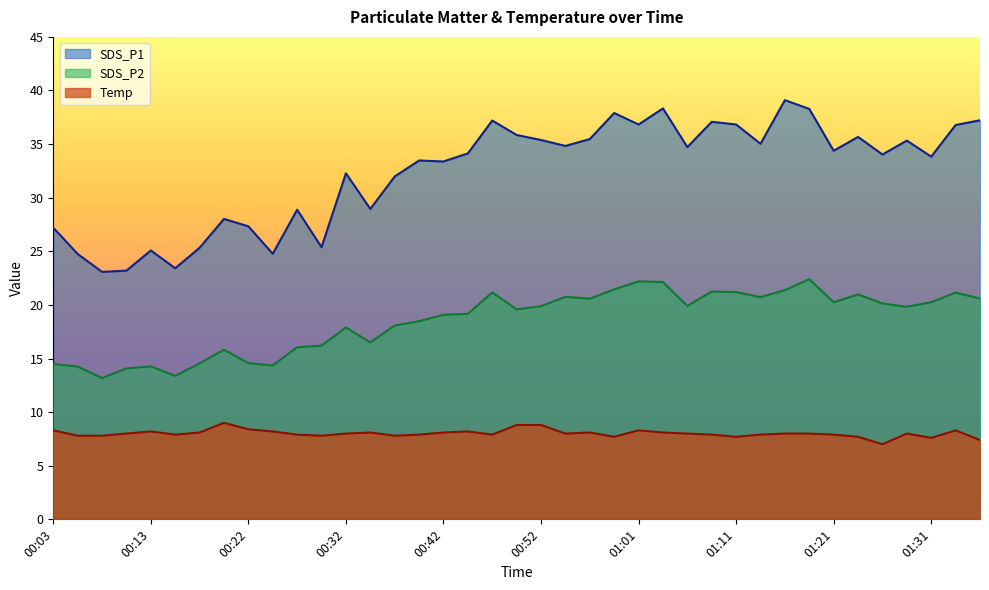

What is the highest value of the SDS_P1 series?

39.1